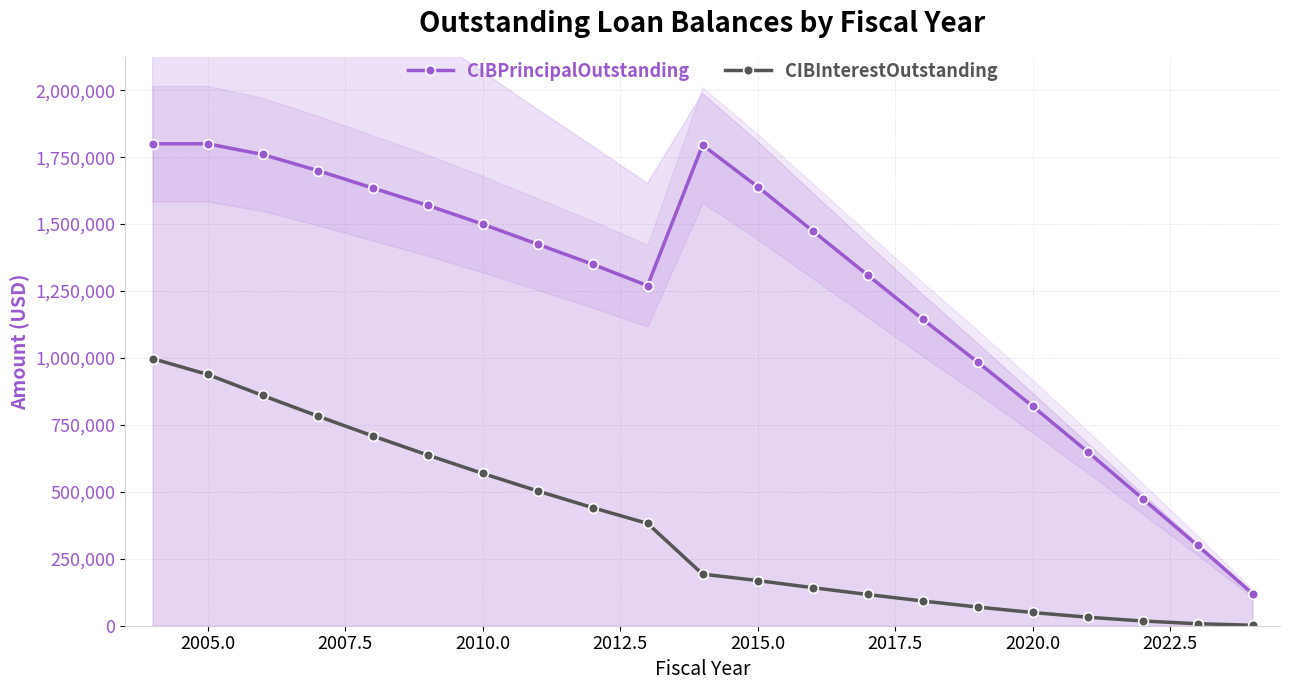

Rank the series by their maximum value, from highest to lowest.

CIBPrincipalOutstanding, CIBInterestOutstanding